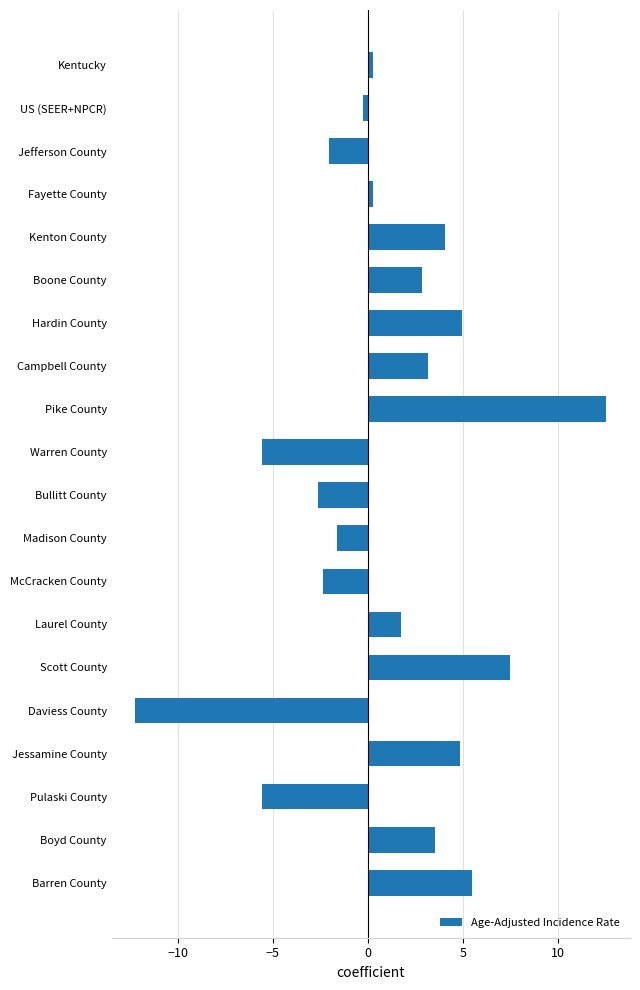

How many bars are there in total?

20